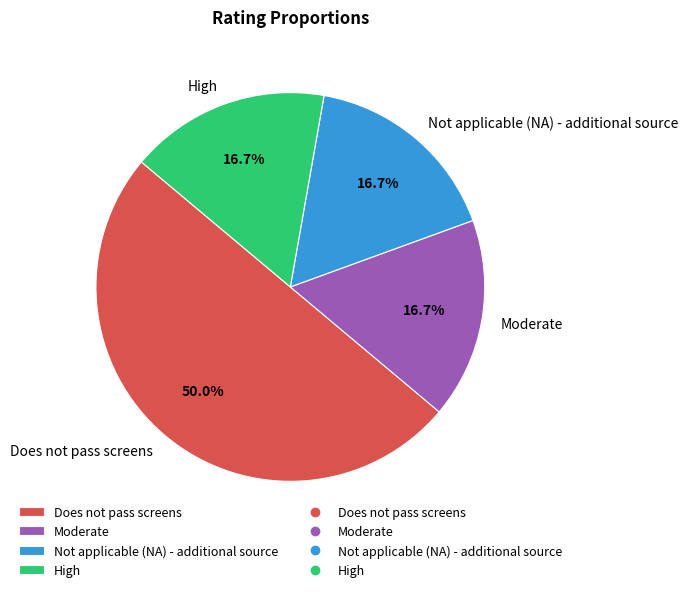

Which slice is the largest?

Does not pass screens